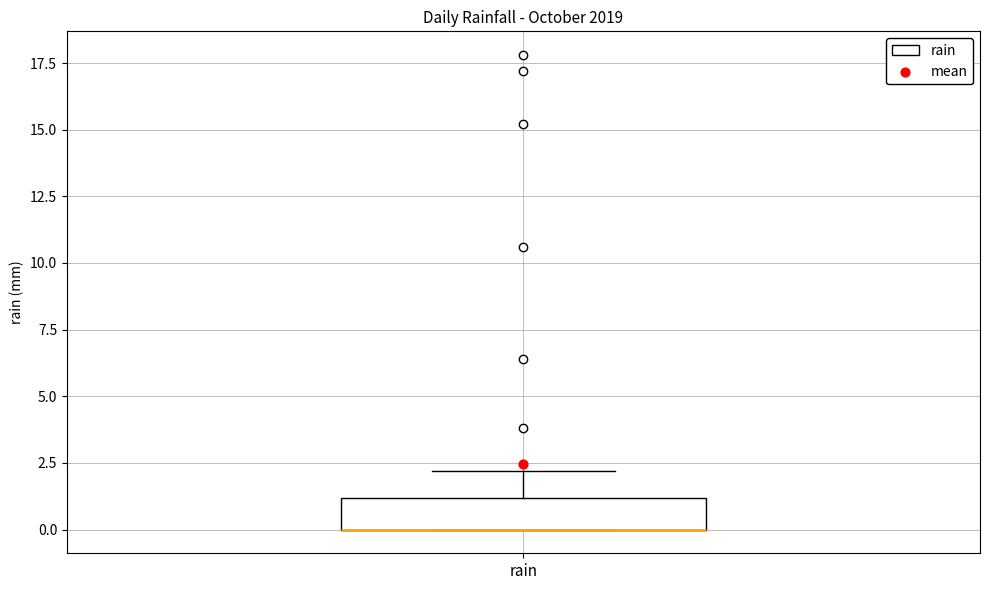

Transcribe this box plot: give where the median line is, the range the box spans, and where the two whiskers end, as read against the y-axis. The values are not printed on the chart, so give them approximately, as read against the axis.

median 0 (drawn on the box's lower edge), box 0 to 1, whiskers 0 to 2